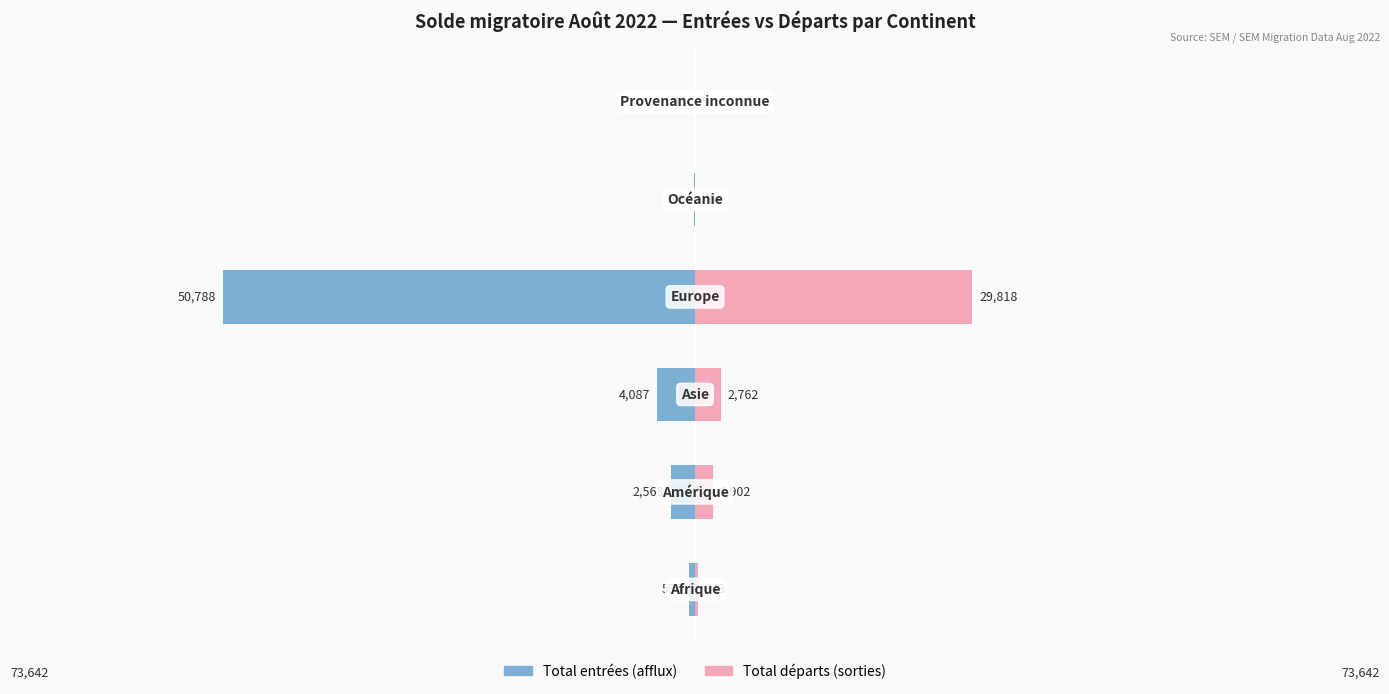

Where does the Total départs (sorties) series first go above 1902?

2